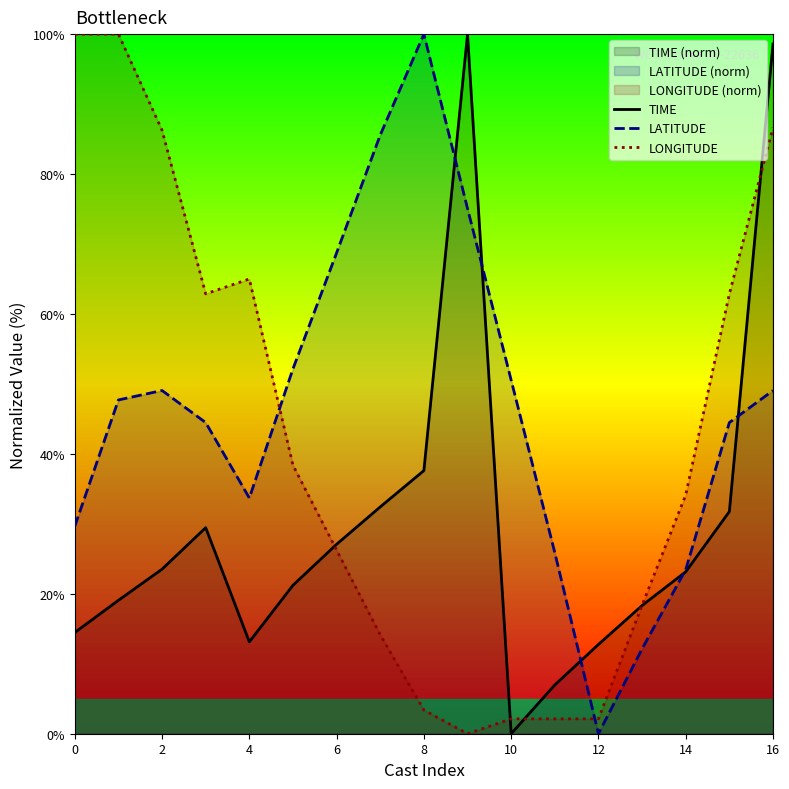

What is the total value across all series at 15?

139.1